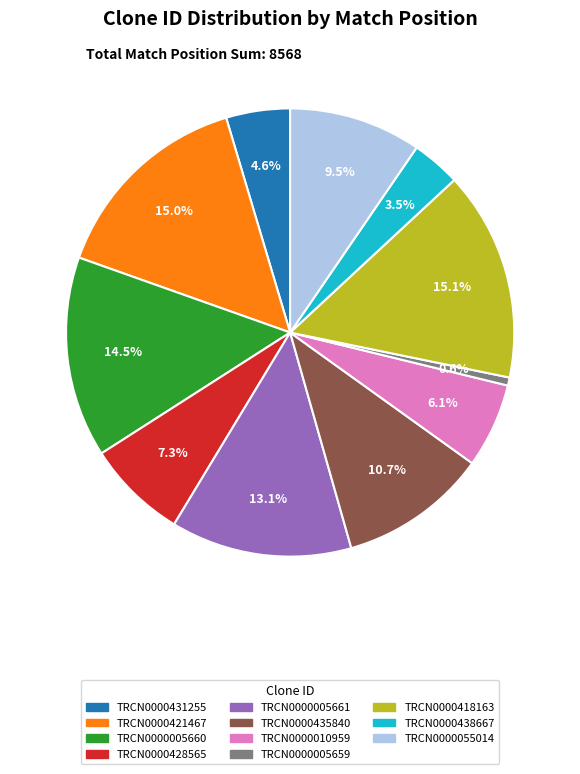

What percentage is the TRCN0000431255 slice, to the nearest percent?

5%